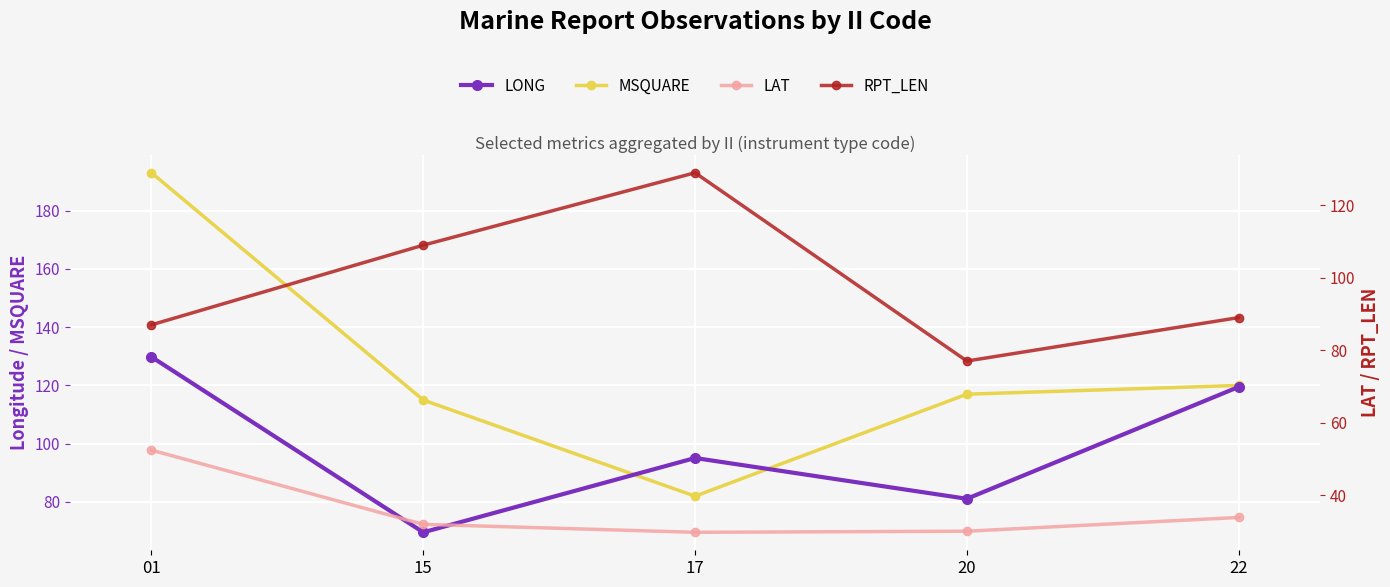

What is the value of the LAT point at the 4th from the left?

30.0